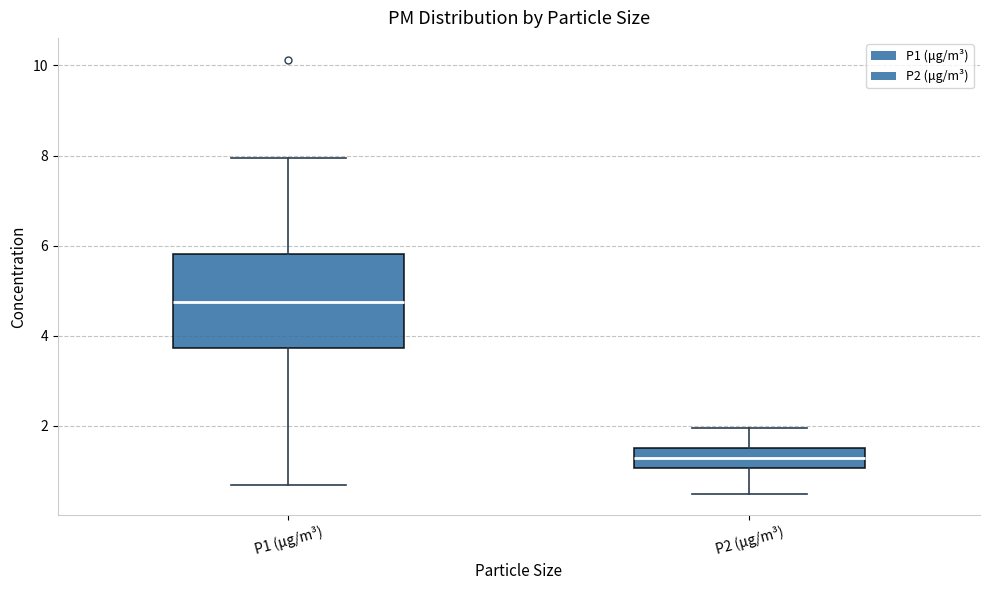

Which box has the lowest median line?

P2 (μg/m³)